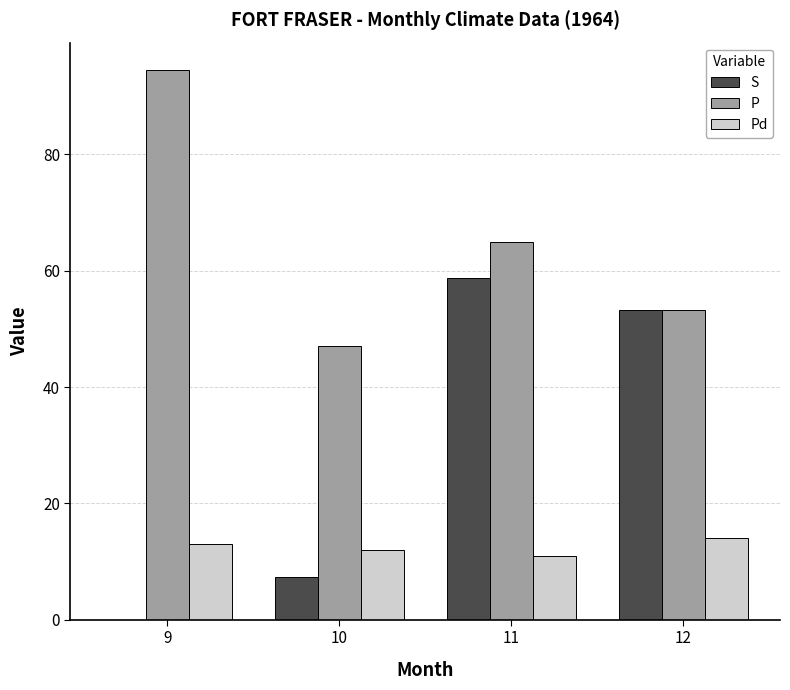

What is the sum of all Pd values?

50.0